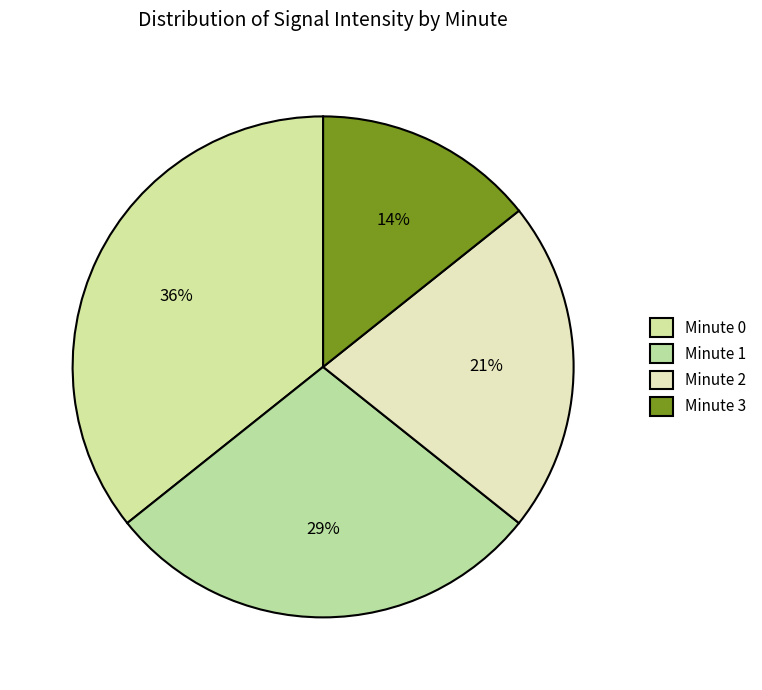

Is it true that Minute 0 is 36% of the pie?

True